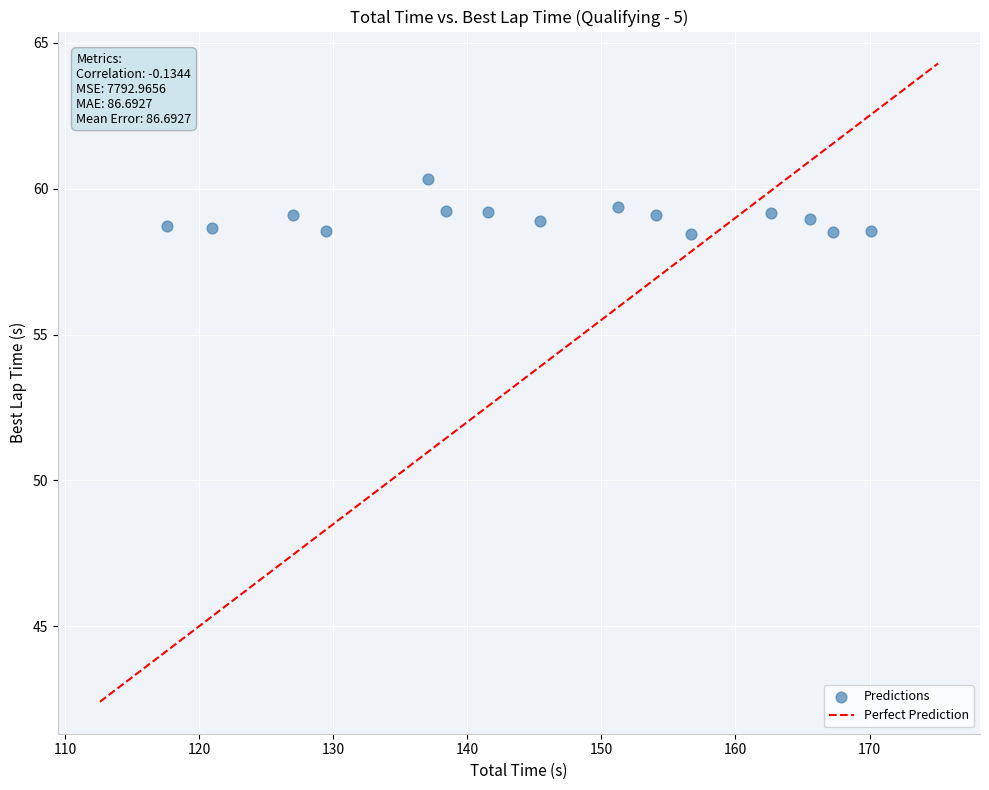

What is the range of Y values (max minus min)?

1.9